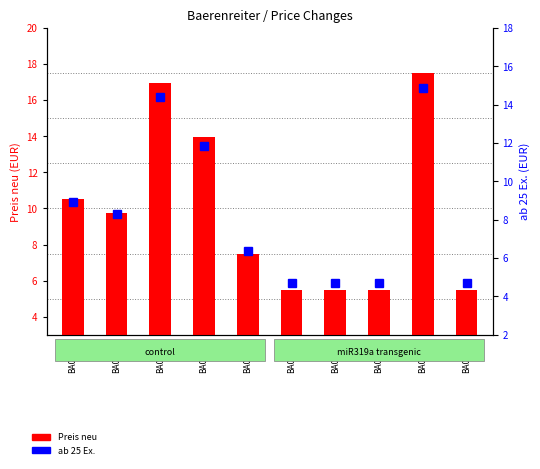

Reading right to left, list all the values displayed in this chart.

Preis neu: BA00635=5.5	BA00633=17.5	BA00523=5.5	BA00521=5.5	BA00509=5.5	BA00480=7.5	BA00265=13.9	BA00257=16.9	BA00255=9.8	BA00253=10.5
ab 25 Ex.: BA00635=4.7	BA00633=14.9	BA00523=4.7	BA00521=4.7	BA00509=4.7	BA00480=6.4	BA00265=11.9	BA00257=14.4	BA00255=8.3	BA00253=8.9